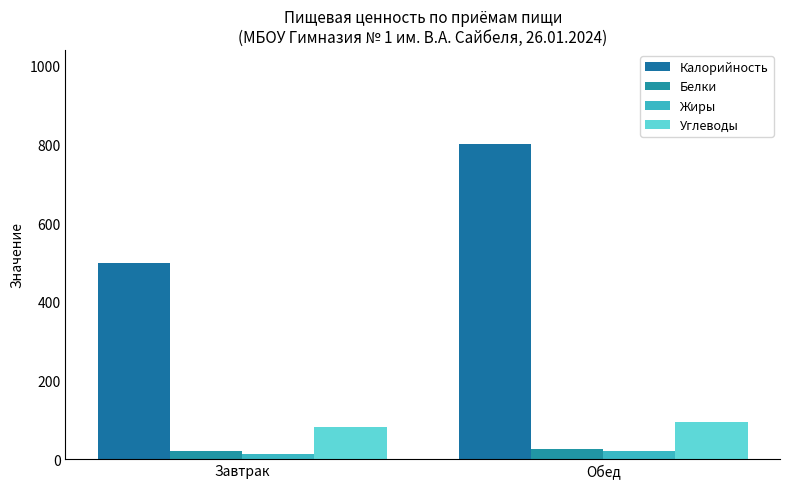

The value of Калорийность at Завтрак is 346.3. True or false?

False